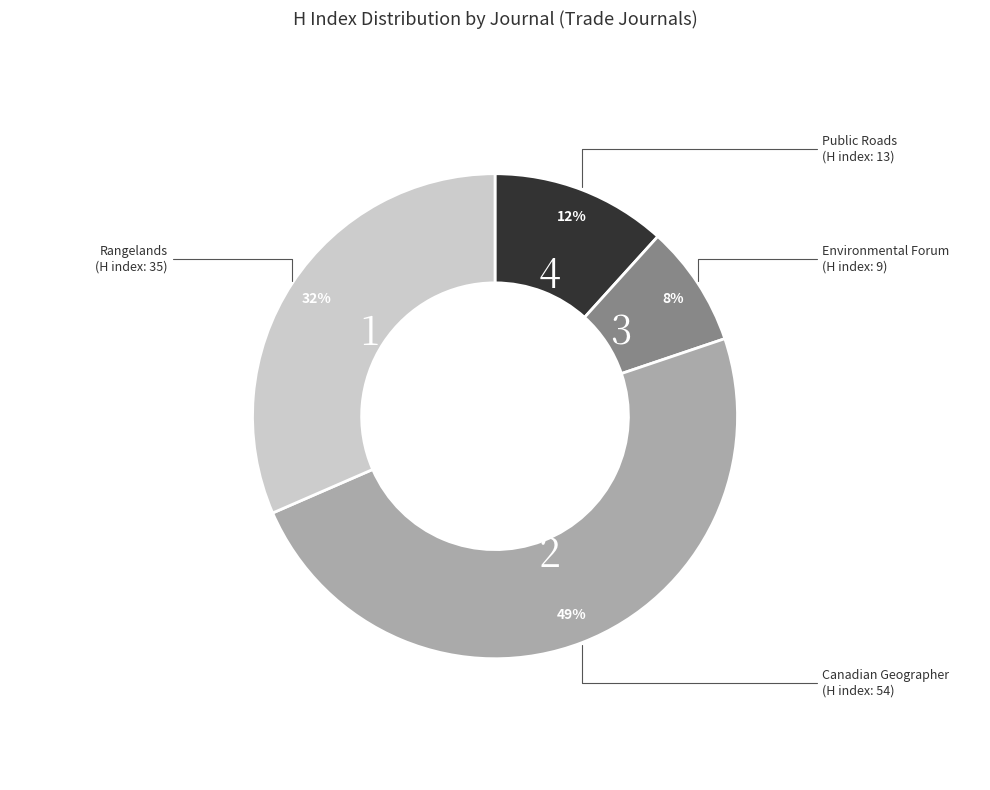

Does any single category account for the majority?

No